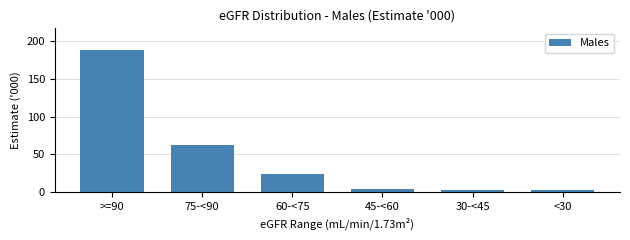

What position from the right is 75-<90?

5